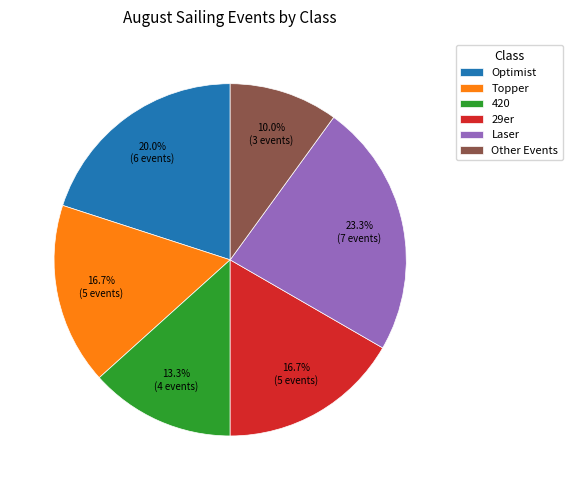

Count the number of slices in the pie.

6